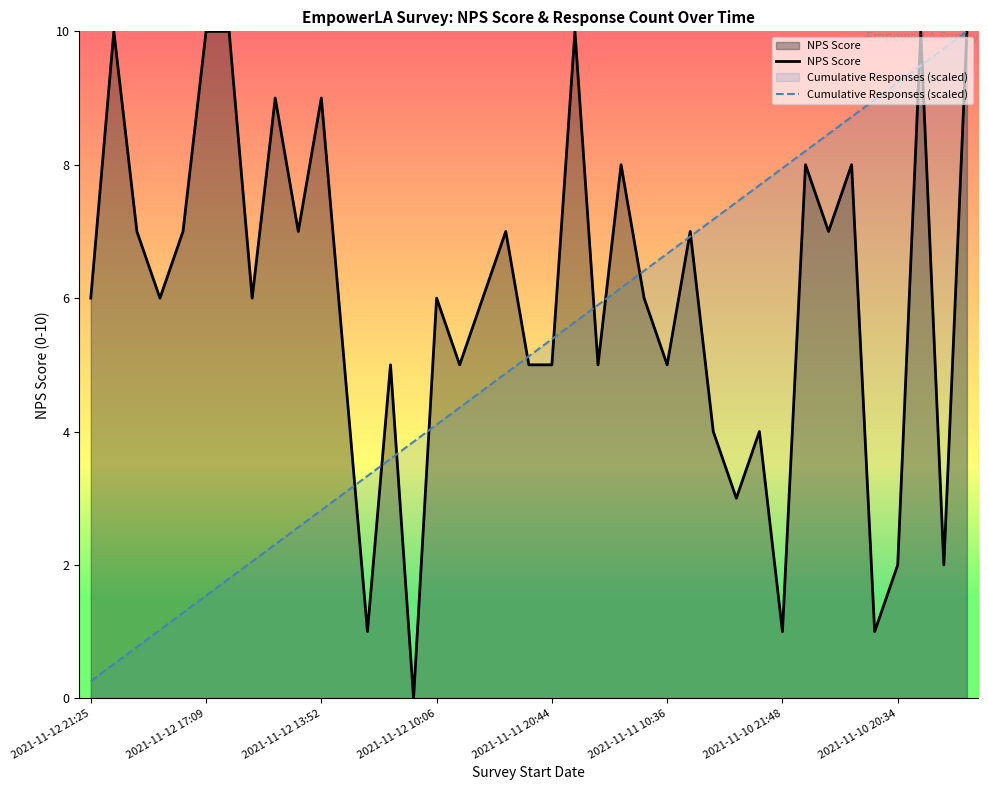

The value of Cumulative Responses (scaled) at 2021-11-11 10:36 is 9.7. True or false?

False